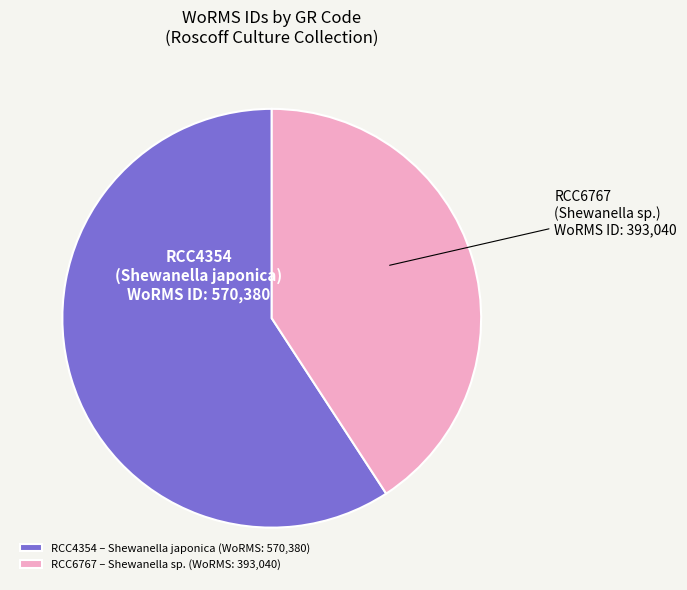

Is there any slice that represents more than half of the pie?

Yes